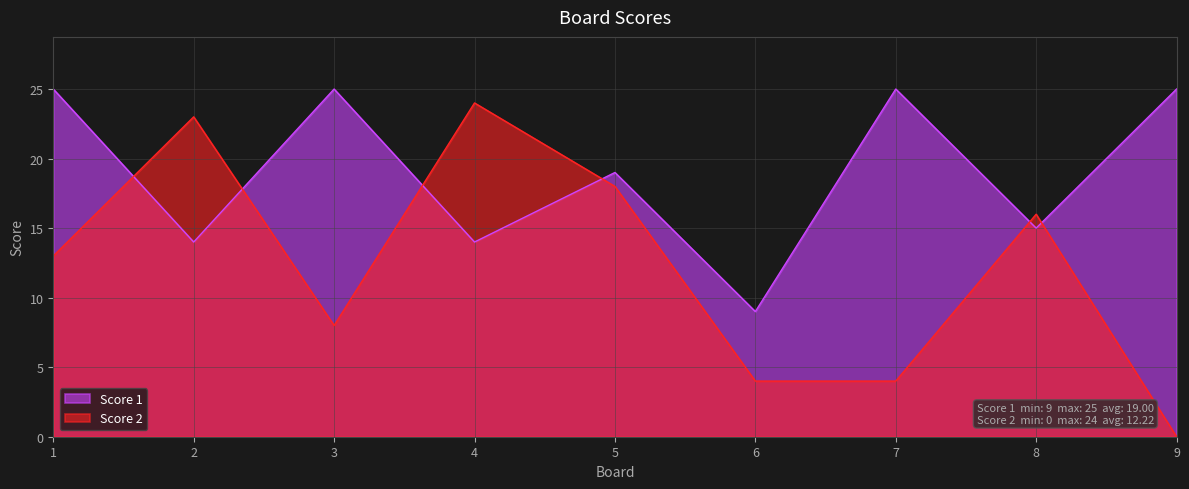

What is the difference between the maximum and minimum values in the Score 2 series?

24